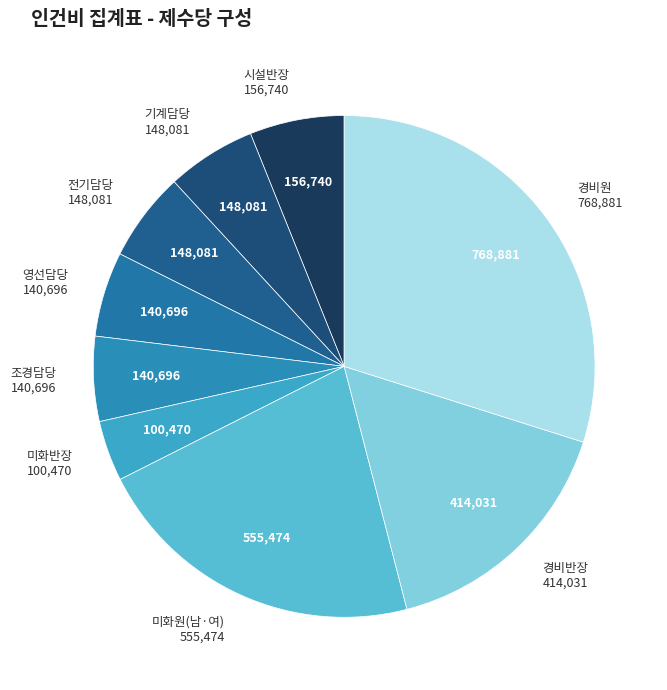

How many slices are in this pie chart?

9